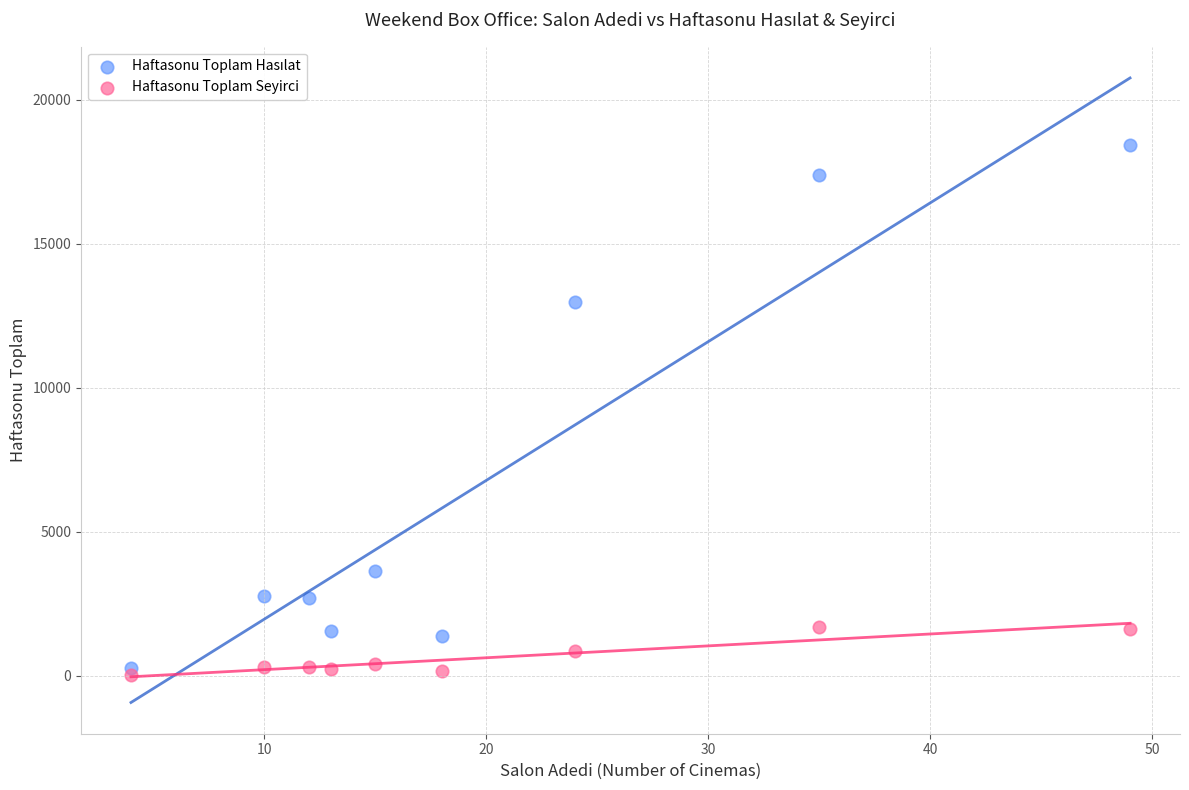

What is the X range (max minus min) for the scatter plot?

45.0